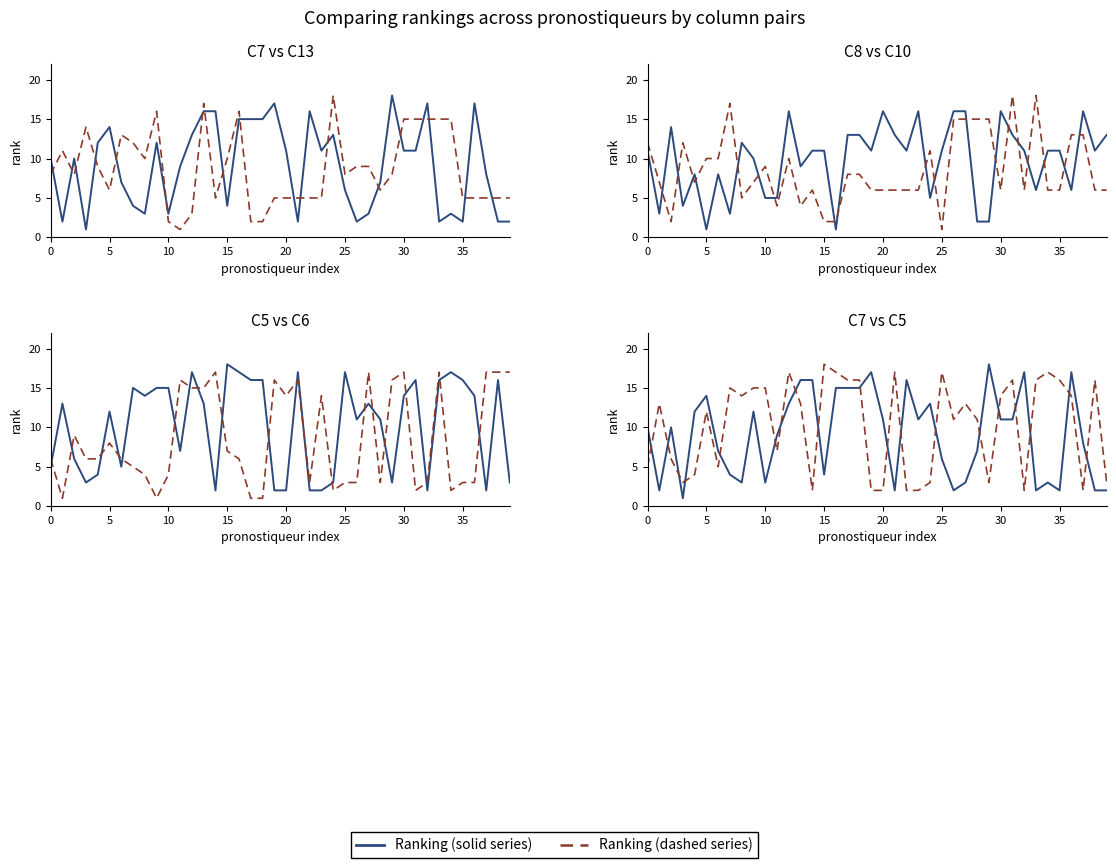

What is the value of the Raw ranking point at the 35th from the left?

17